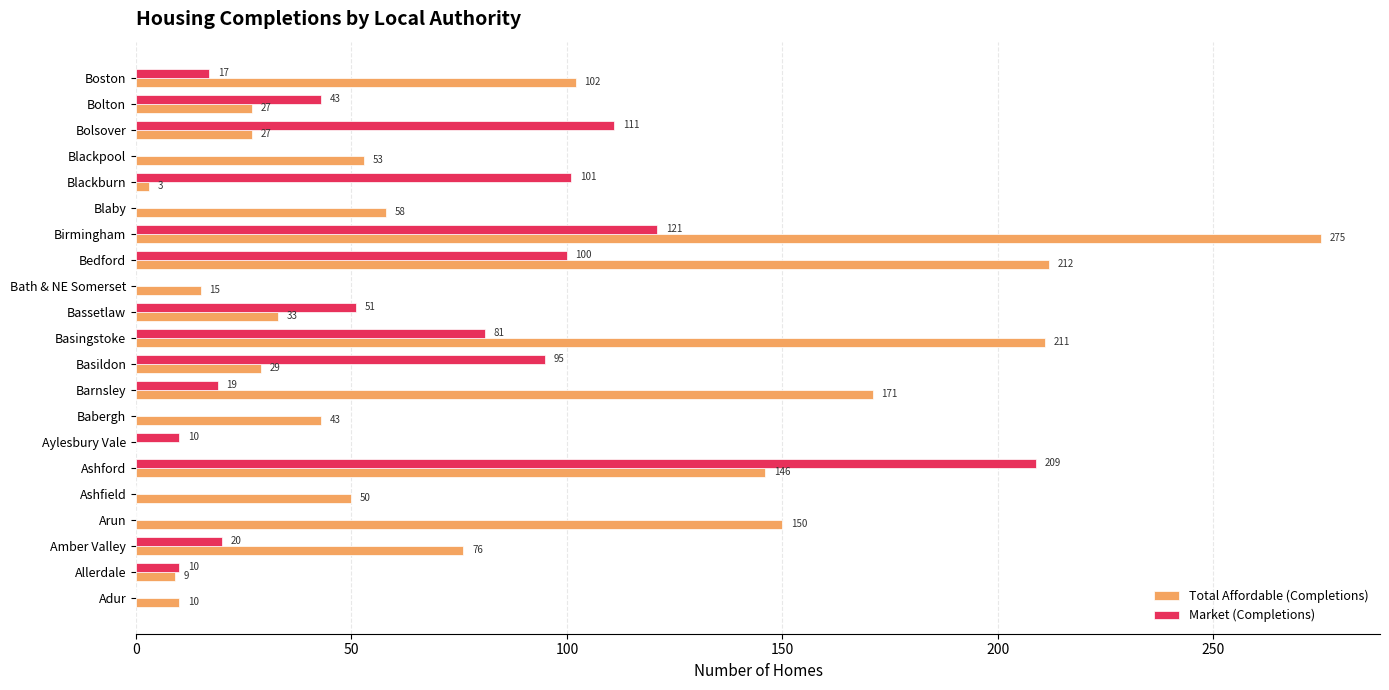

The value of Market (Completions) at Birmingham is 211. True or false?

False